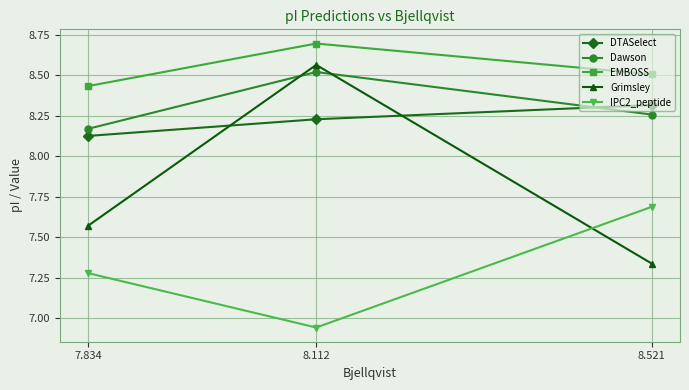

At which category does the chart reach its minimum across all series?

8.112